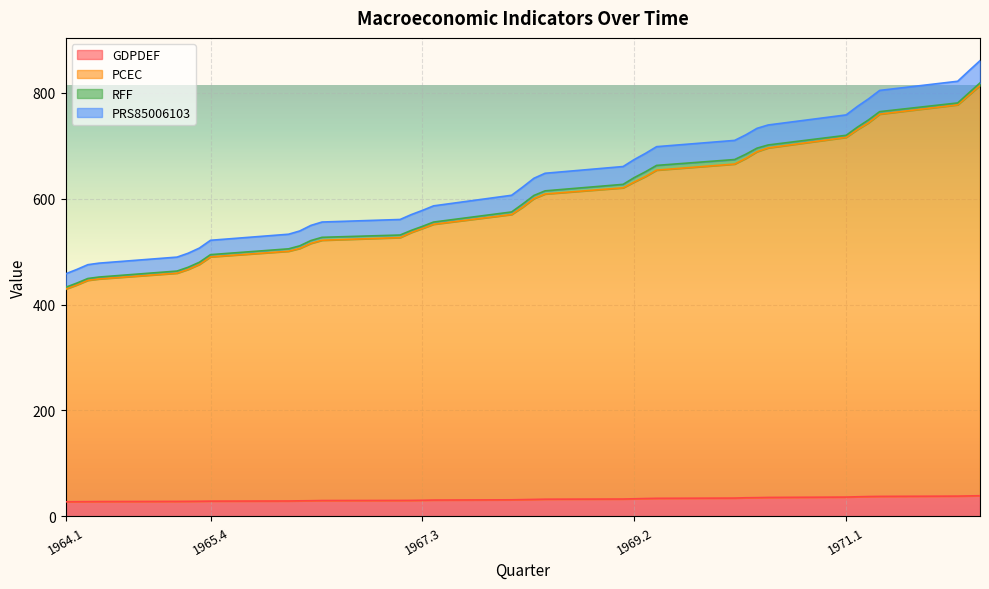

What is the maximum value for GDPDEF?

39.0